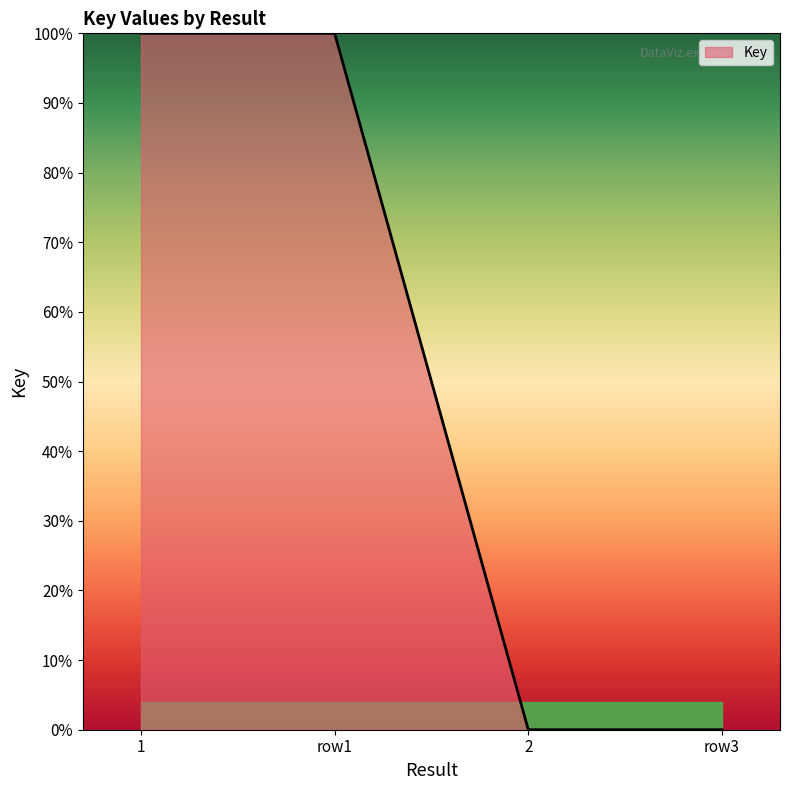

Reading right to left, list all the values displayed in this chart.

0	0	100	100